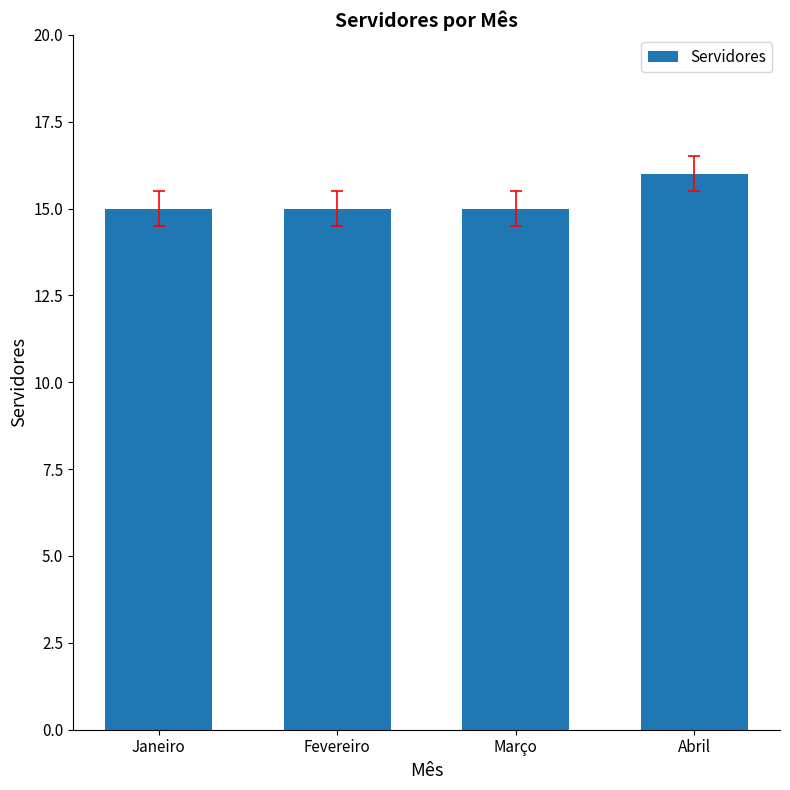

Which label corresponds to the largest value in the chart?

Abril